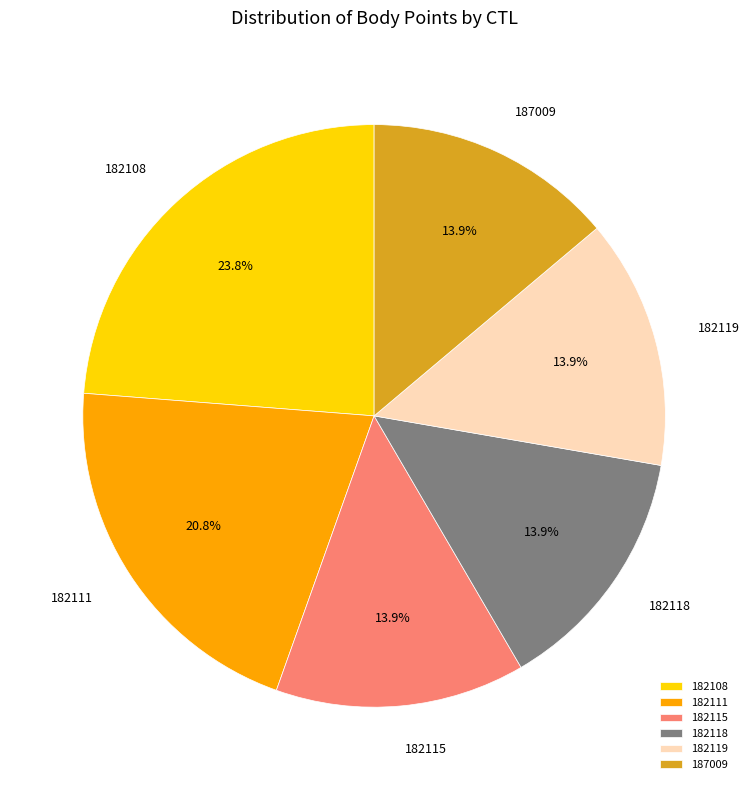

To the nearest percent, what percentage of the pie is 187009?

14%